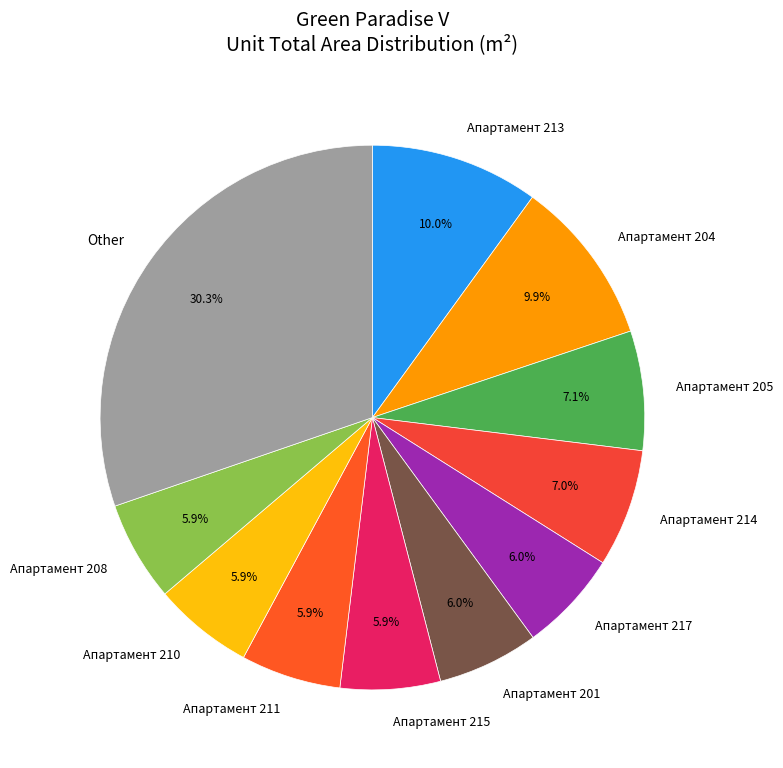

How many slices are in this pie chart?

11